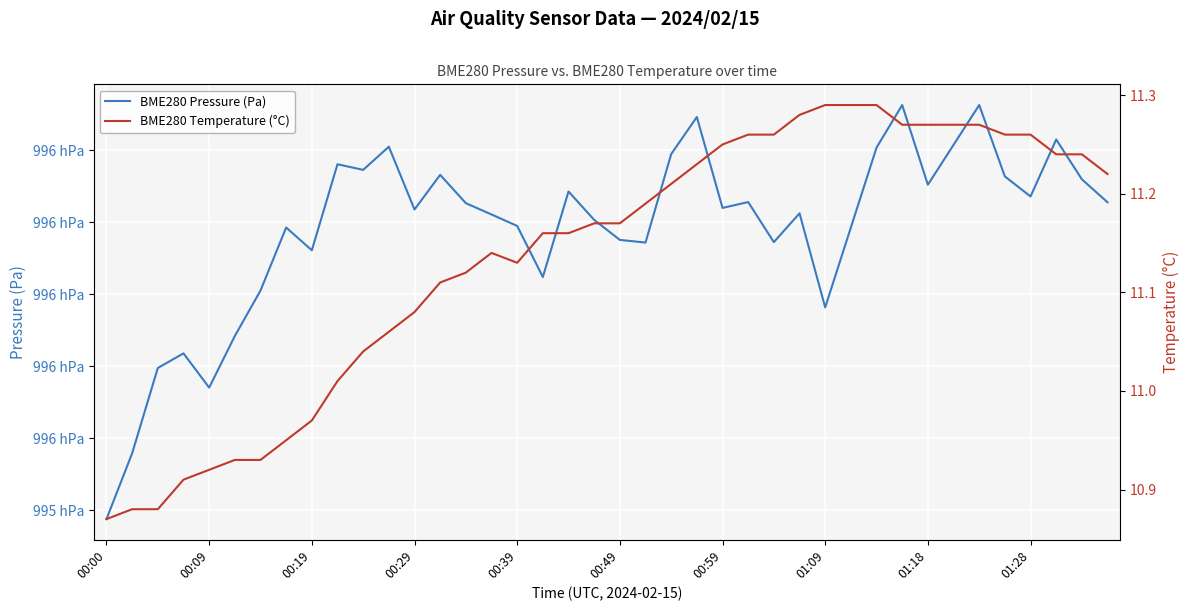

What is the average value of the BME280 Pressure (Pa) series?

99579.2